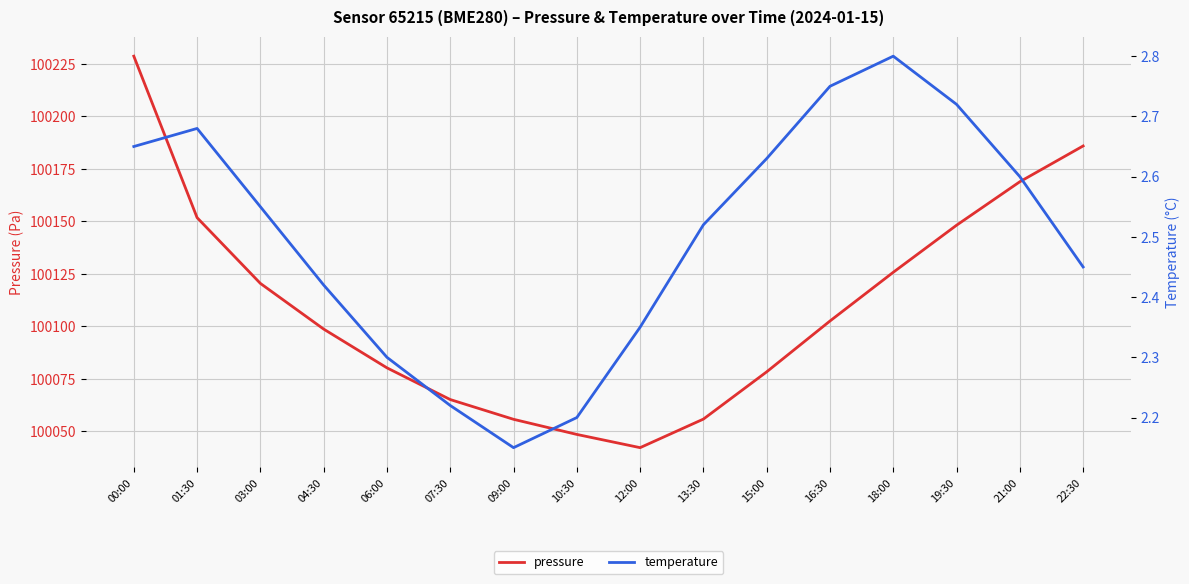

True or false: temperature and pressure intersect in this chart.

False